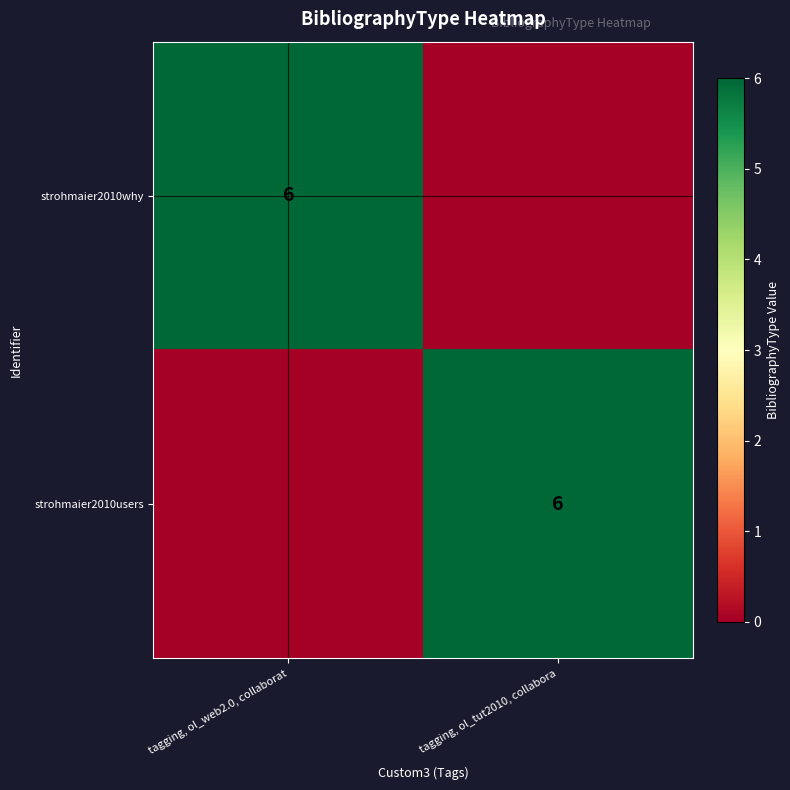

What is the difference between the highest and lowest values at tagging, ol_tut2010, collabora?

6